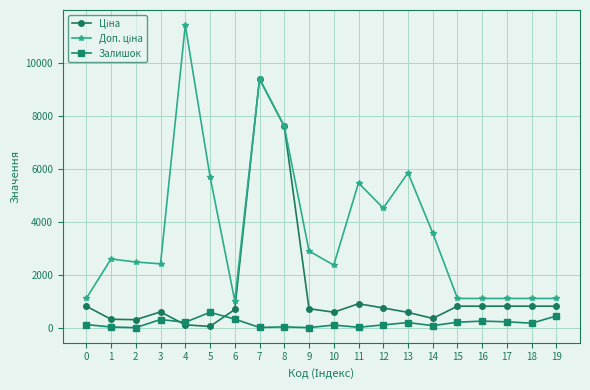

Which category has the highest value in the Залишок series?

5